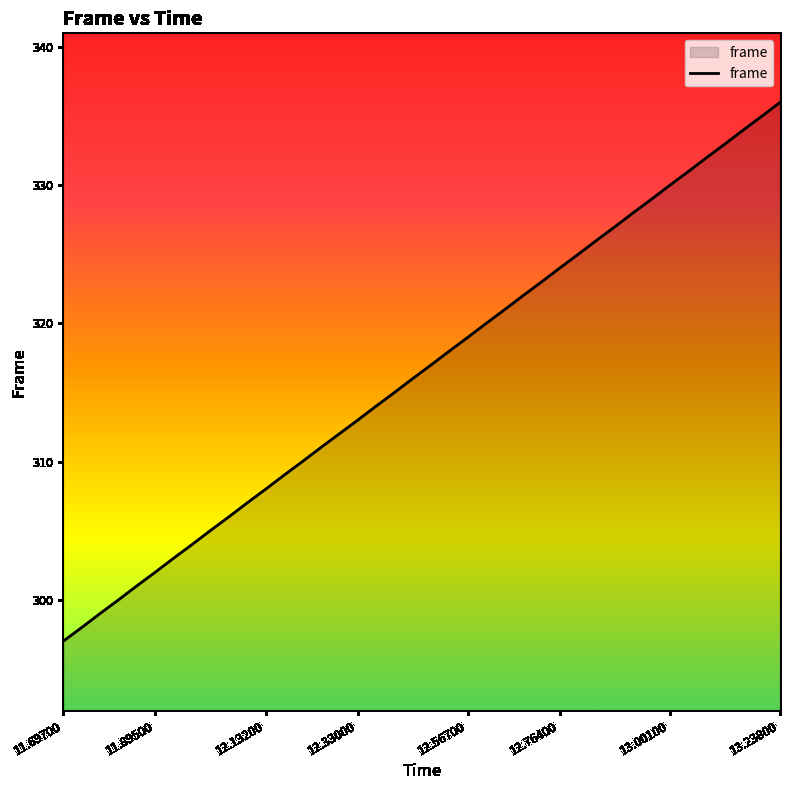

What is the difference between the maximum and minimum values?

39